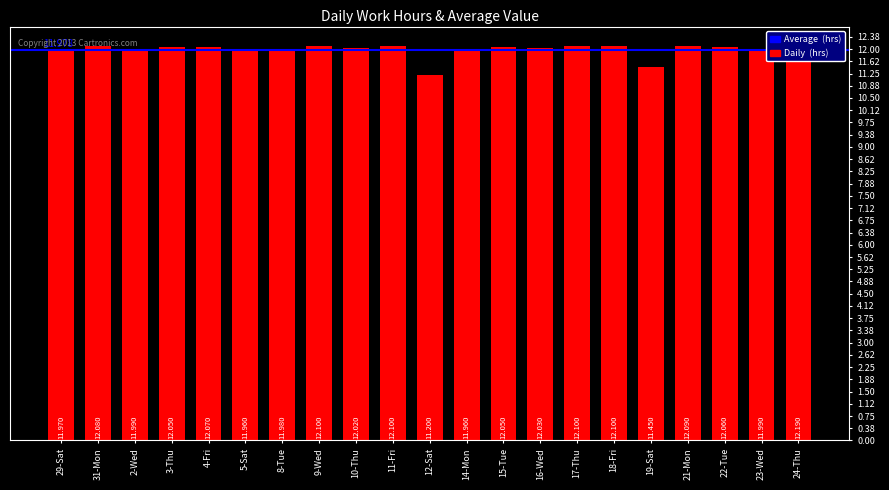

Which has a higher value, 21-Mon or 8-Tue?

21-Mon